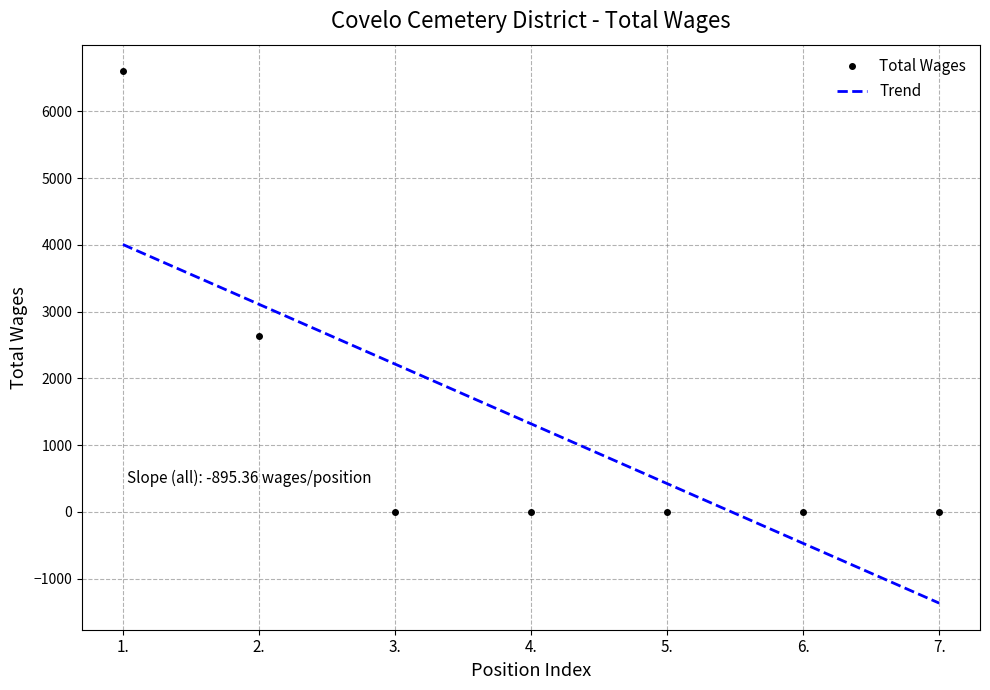

Rank the series by their maximum value, from lowest to highest.

Trend, Total Wages